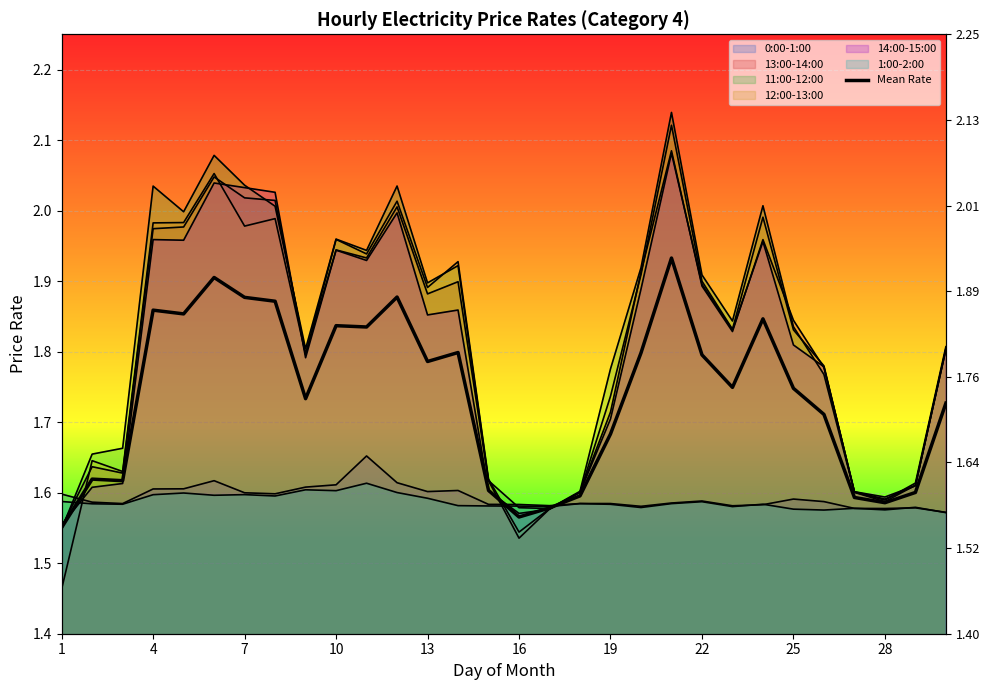

The value at 26 is 2.6. True or false?

False